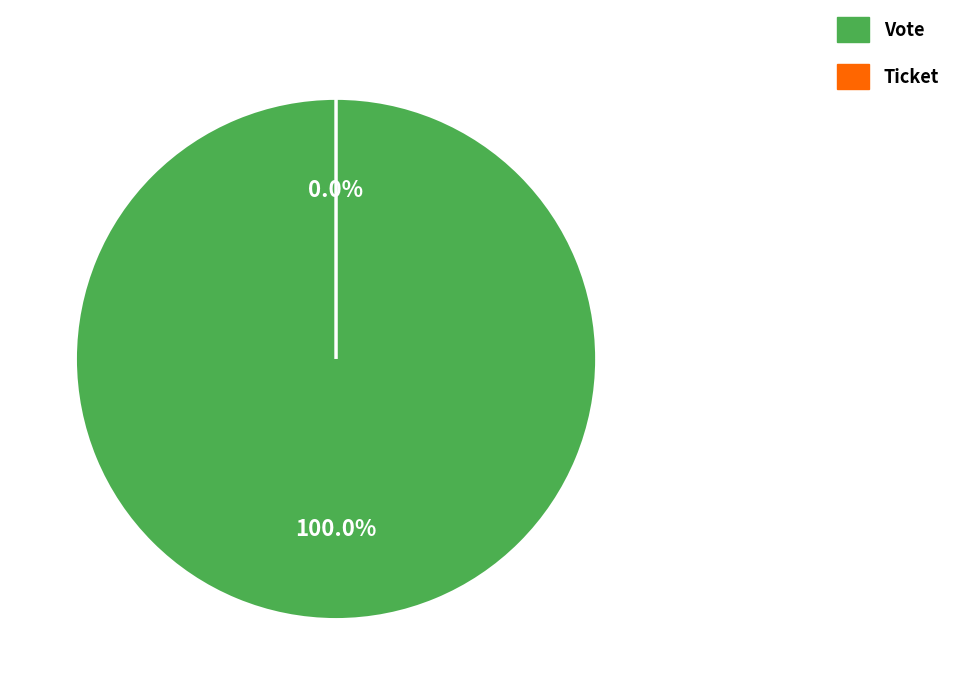

Is Vote the majority of the pie?

Yes